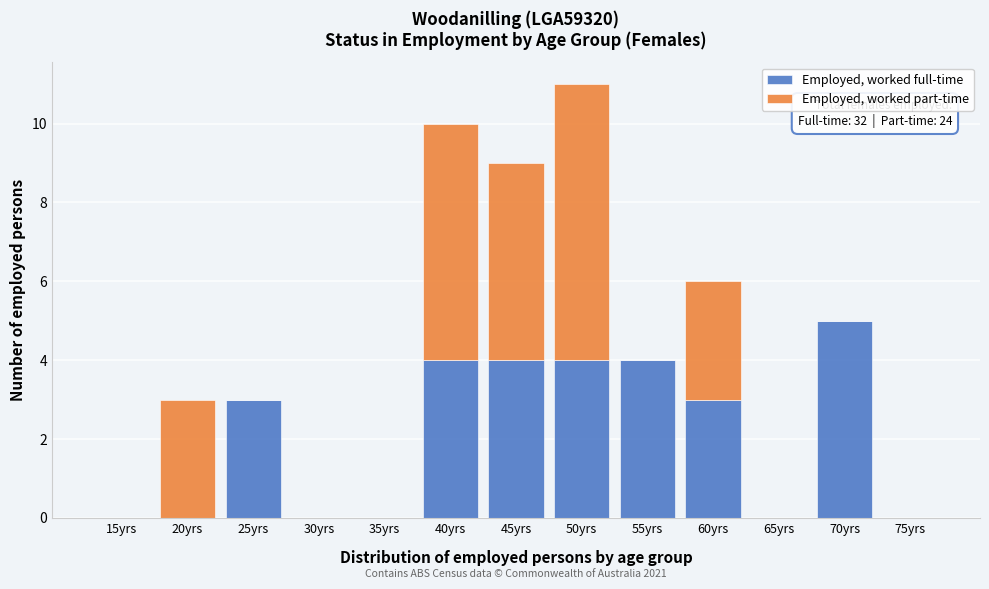

Reading right to left, transcribe the values for Employed, worked full-time.

75yrs=0	70yrs=5	65yrs=0	60yrs=3	55yrs=4	50yrs=4	45yrs=4	40yrs=4	35yrs=0	30yrs=0	25yrs=3	20yrs=0	15yrs=0